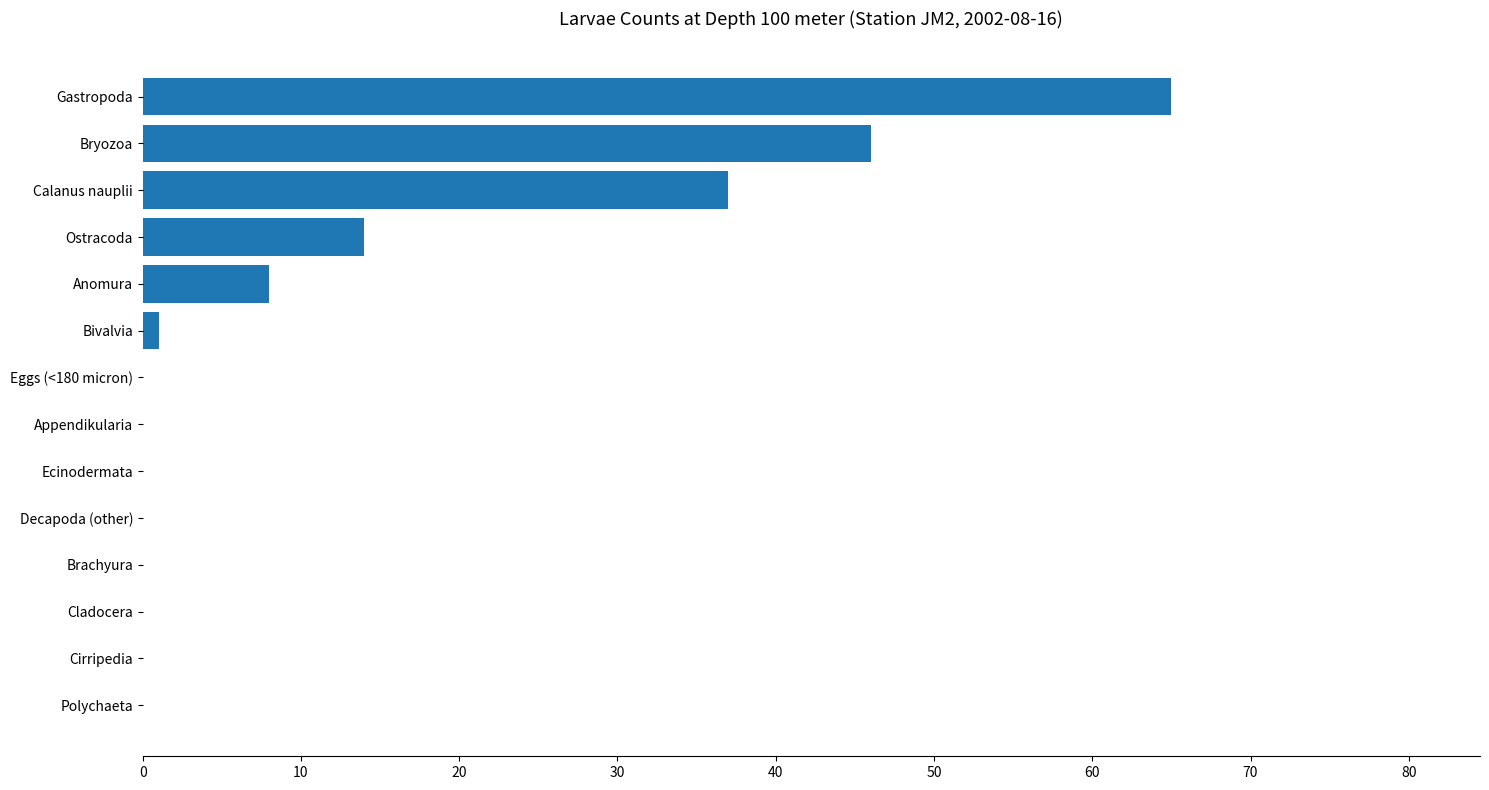

Reading bottom to top, list all the values displayed in this chart.

Polychaeta=0	Cirripedia=0	Cladocera=0	Brachyura=0	Decapoda (other)=0	Ecinodermata=0	Appendikularia=0	Eggs (<180 micron)=0	Bivalvia=1	Anomura=8	Ostracoda=14	Calanus nauplii=37	Bryozoa=46	Gastropoda=65